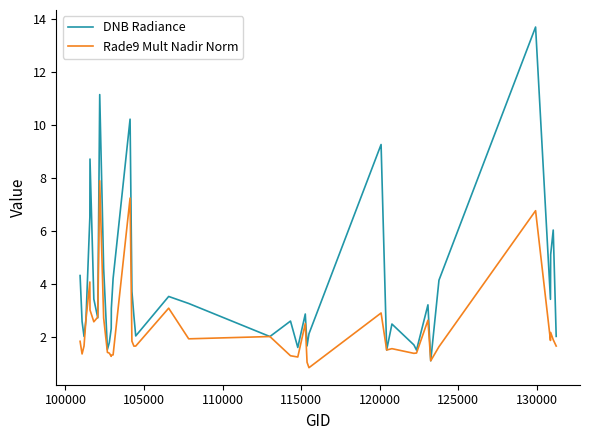

Rank the series by their maximum value, from highest to lowest.

DNB Radiance, Rade9 Mult Nadir Norm